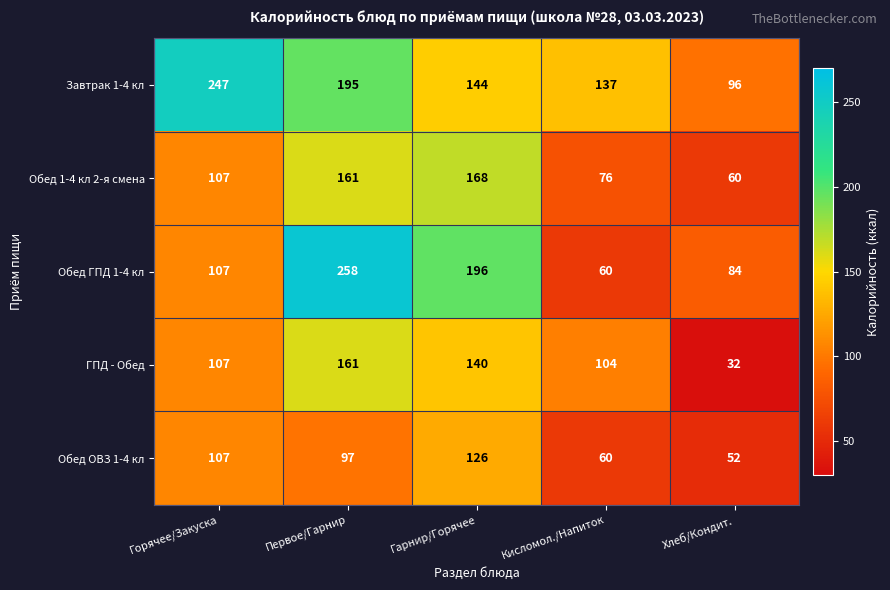

Which series has the widest spread of values?

Обед ГПД 1-4 кл